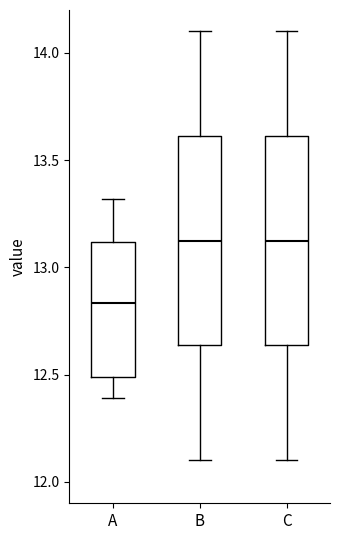

Reading left to right, transcribe this box plot: for each box, give where its median line is, the range the box spans, and where its two whiskers end, as read against the y-axis. The values are not printed on the chart, so give them approximately, as read against the axis.

A: median 12.85, box 12.50 to 13.10, whiskers 12.40 to 13.30
B: median 13.15, box 12.65 to 13.60, whiskers 12.10 to 14.10
C: median 13.15, box 12.65 to 13.60, whiskers 12.10 to 14.10